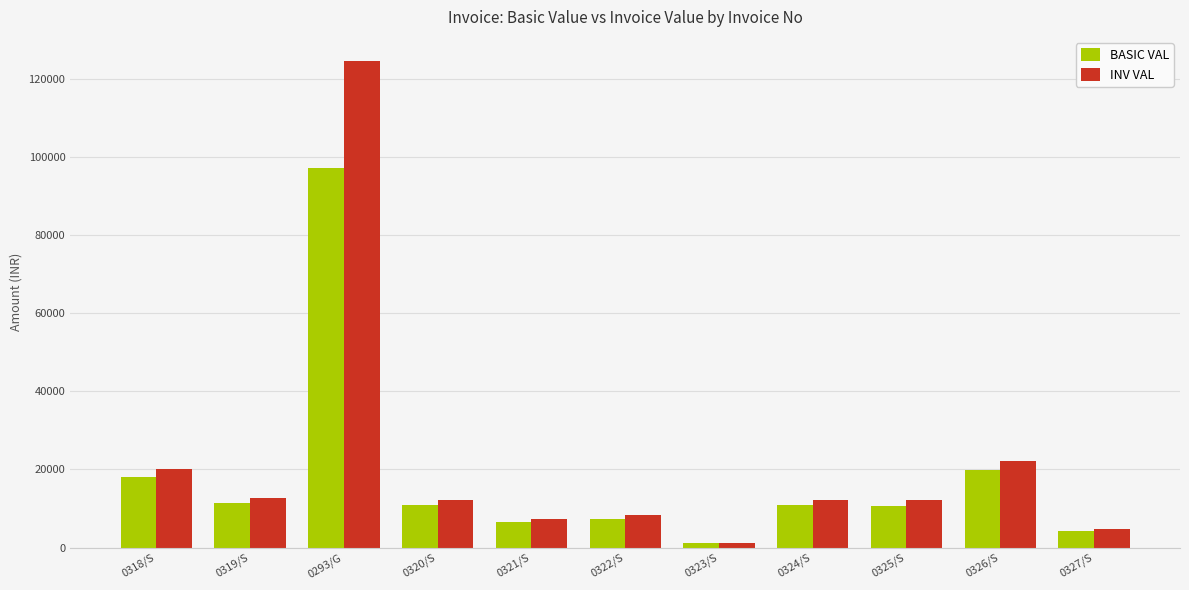

The value of INV VAL at 0324/S is 12096.0. True or false?

True